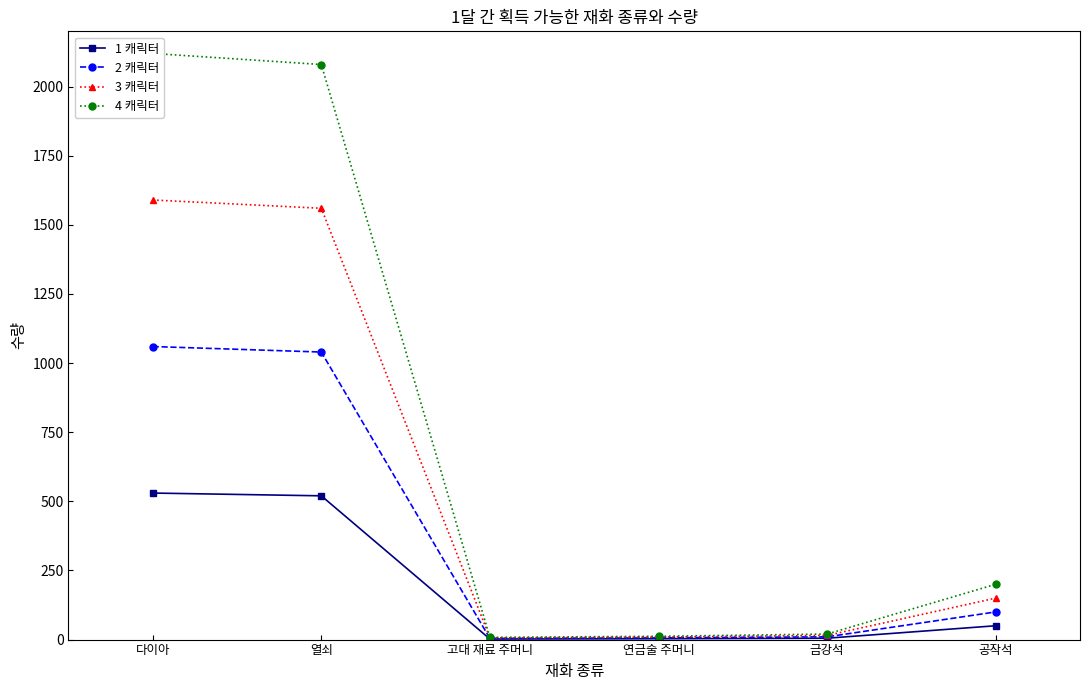

In 2 캐릭터, how many points are lower than both neighbors (excluding endpoints)?

1